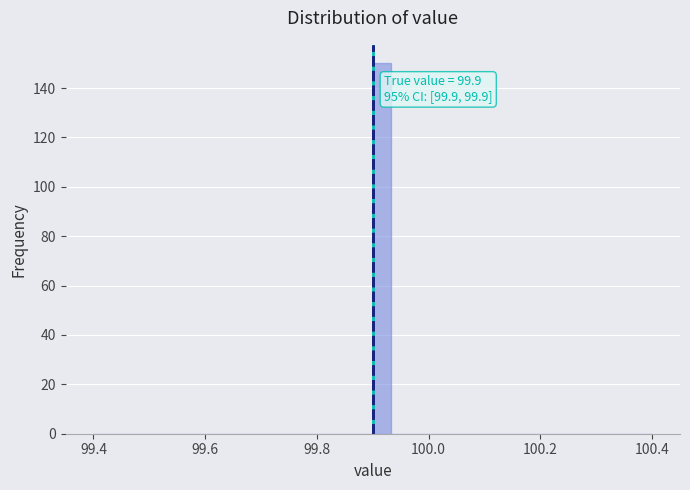

Read against the x-axis, roughly where is the centre of the tallest bar?

99.92